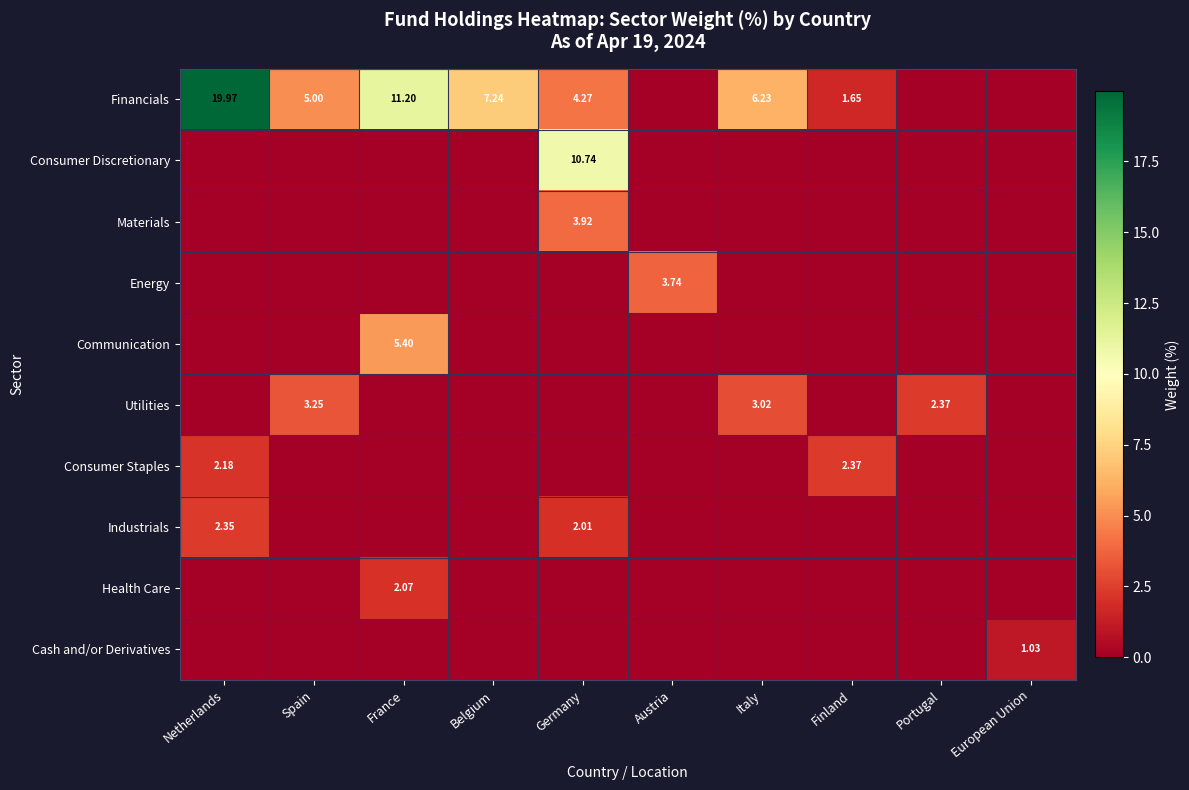

Between Finland and France, which is larger?

France